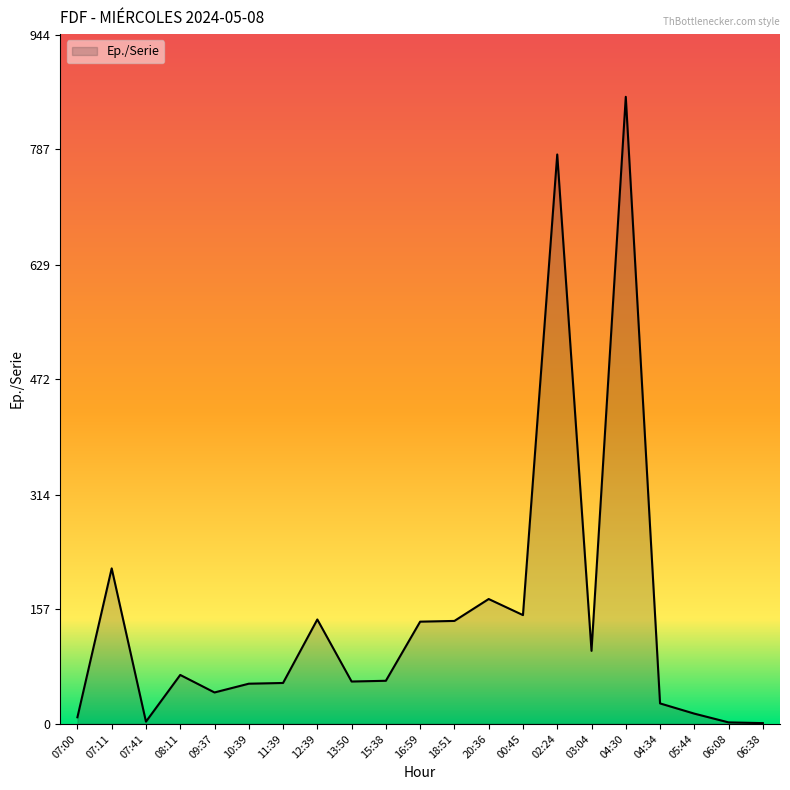

Approximately how many times larger is the value at 07:11 compared to 02:24?

0.3